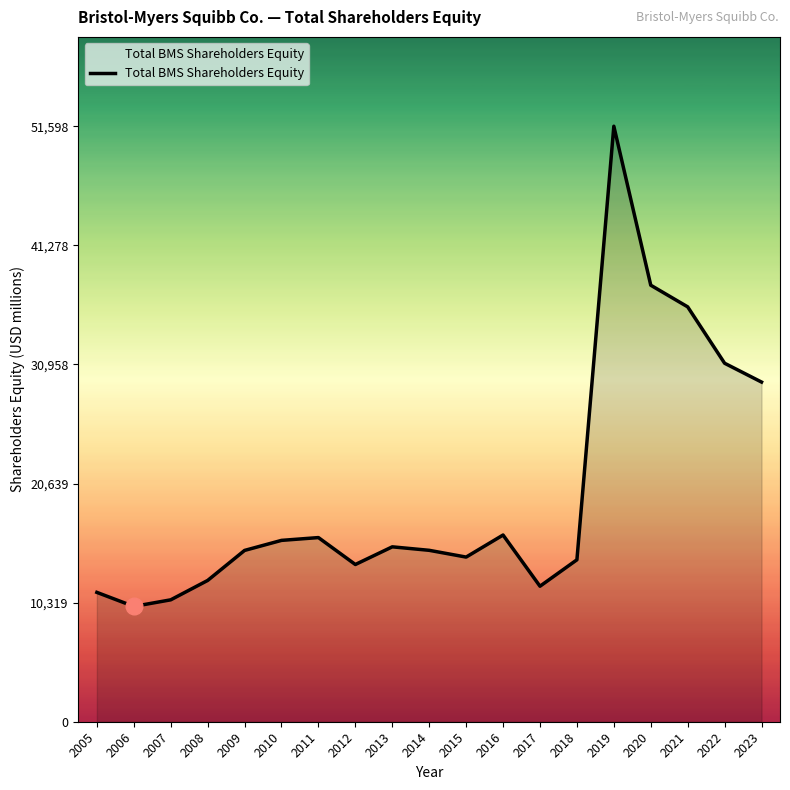

Approximately how many times larger is the value at 2017 compared to 2010?

0.7